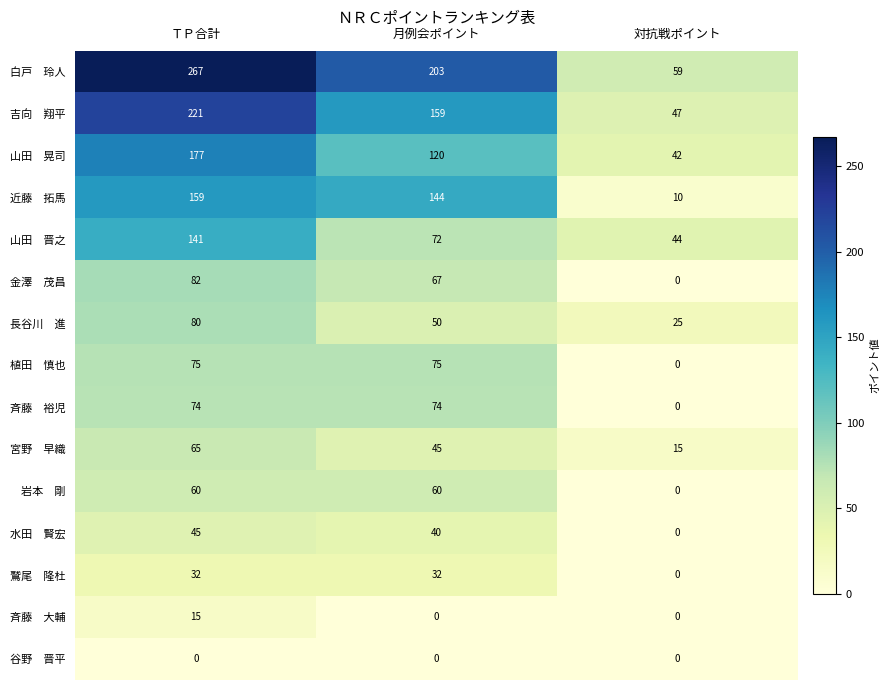

At which category is the sum across all series the highest?

ＴＰ合計